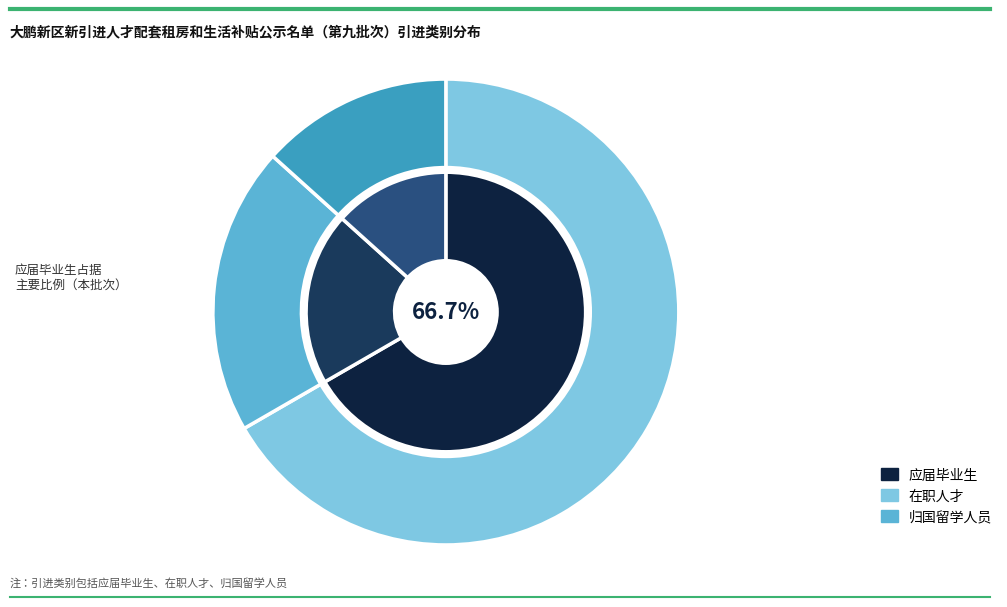

To the nearest percent, what portion does 归国留学人员 represent?

13%